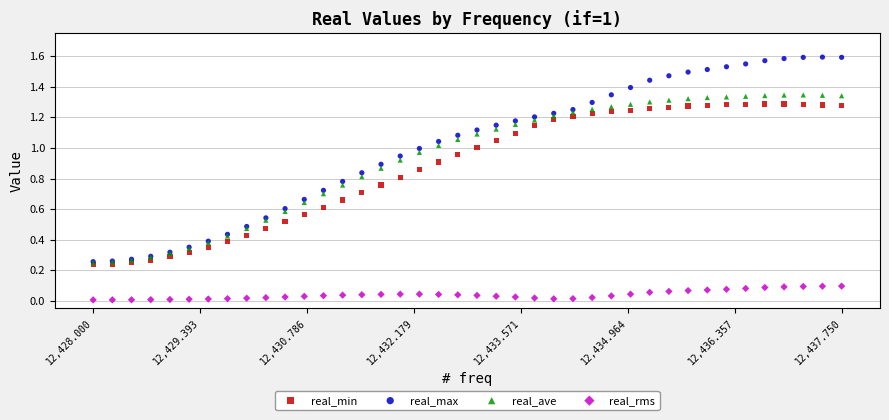

What are all the series names shown in the legend?

real_min, real_max, real_ave, real_rms